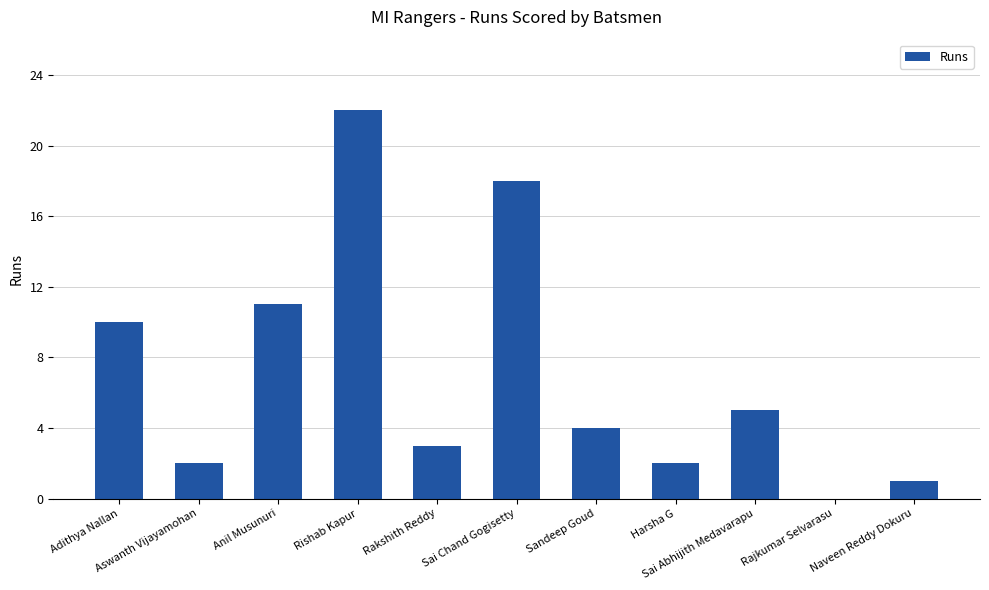

How many values are above zero?

10